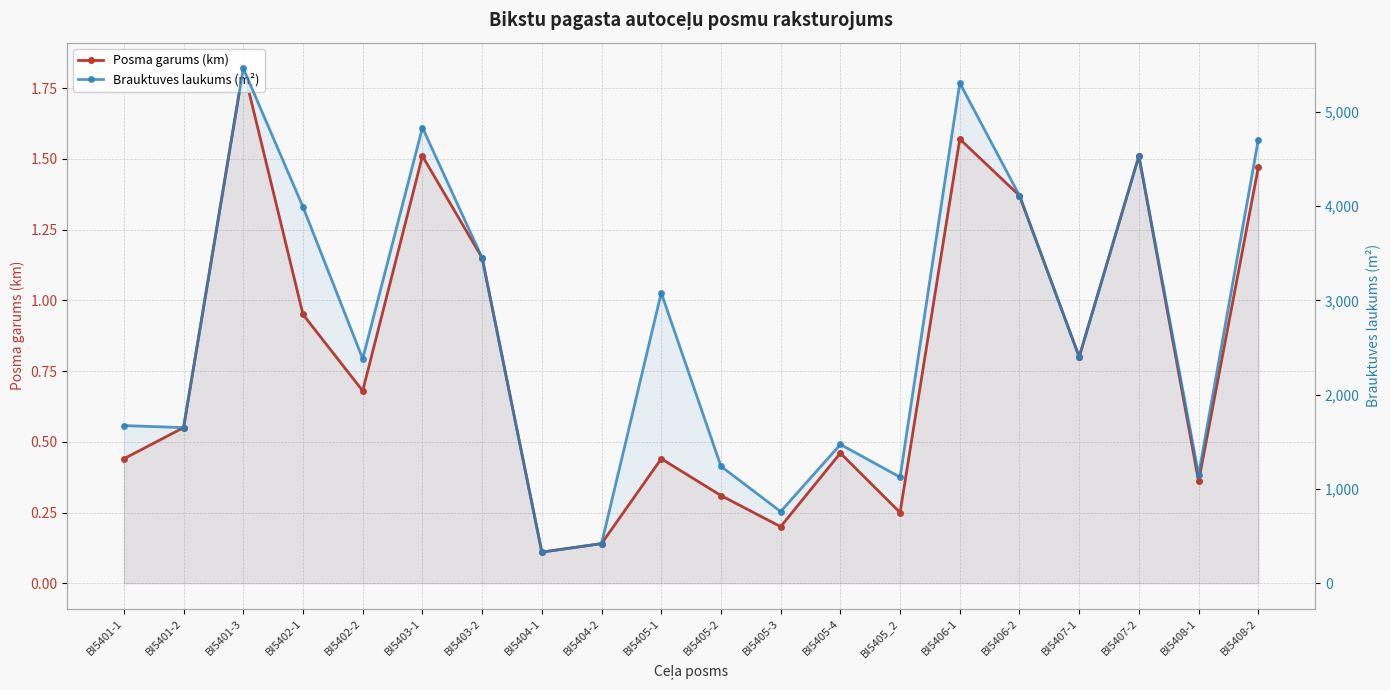

What position from the left is BI5406-1?

15